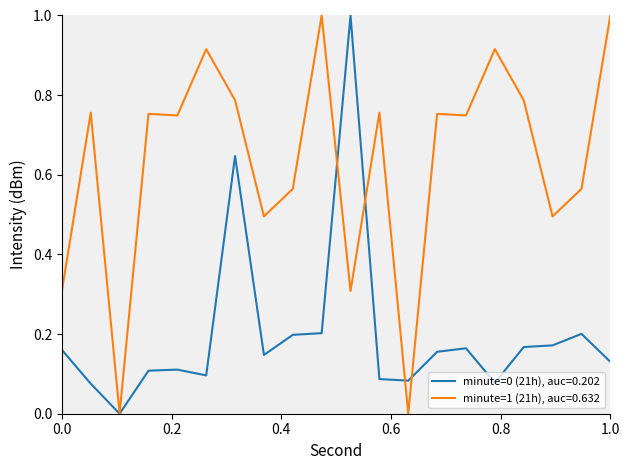

What is the maximum value for minute=0 (21h), auc=0.202?

1.0